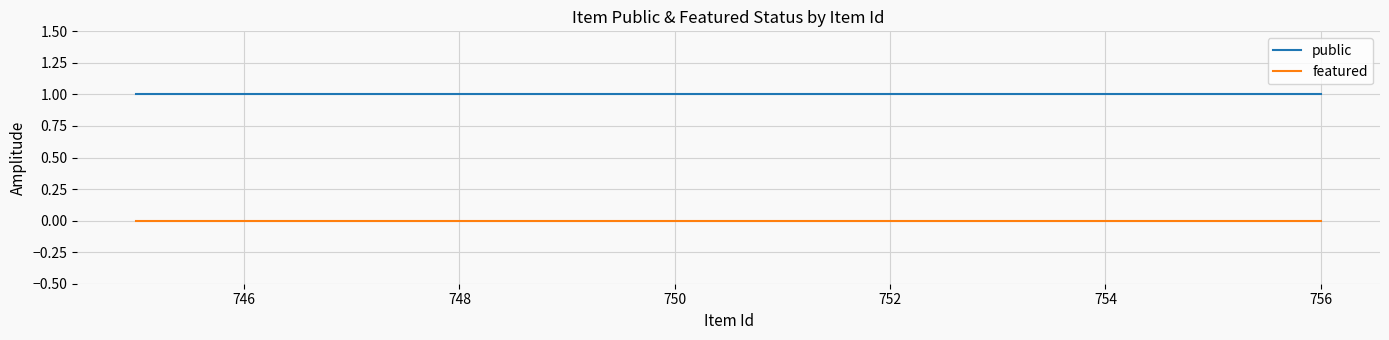

Is it true that public equals 1 at 750?

True